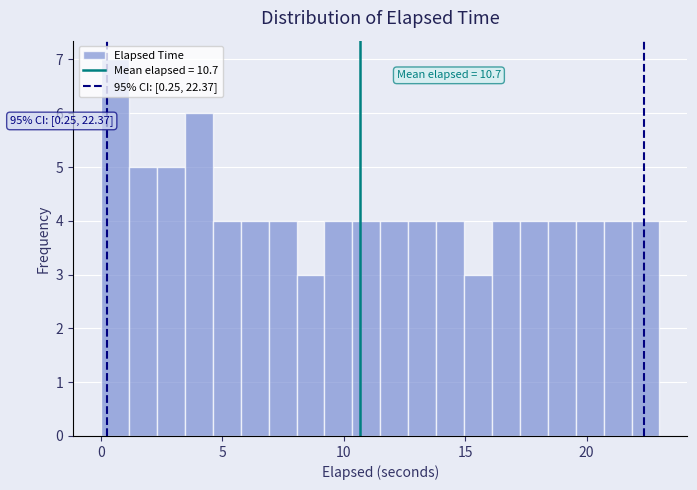

Around what value on the x-axis is the tallest bar? Give the approximate position of its centre, as read against the axis.

0.5